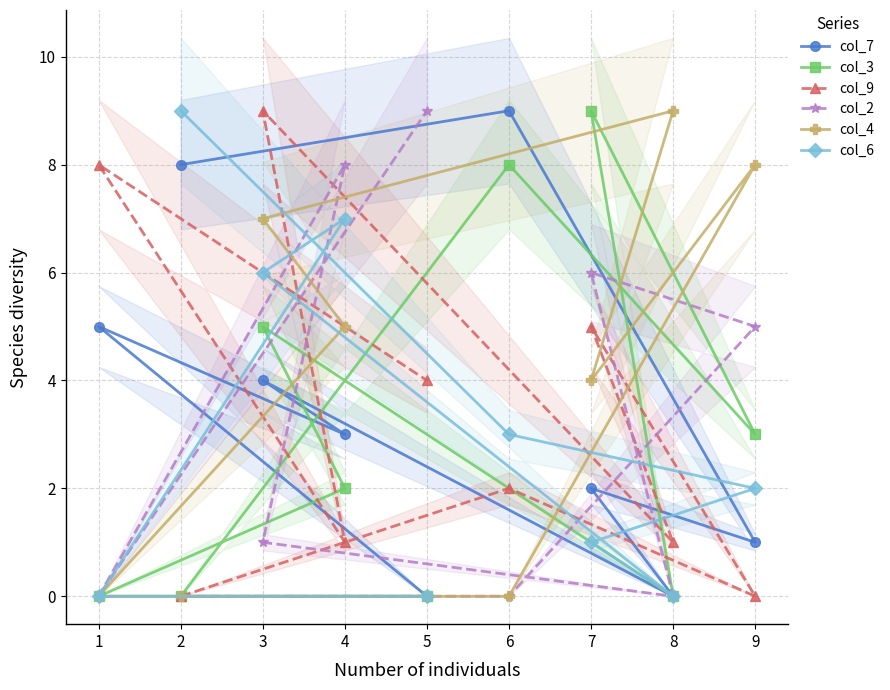

What is the difference between the second highest and minimum values in the col_7 series?

8